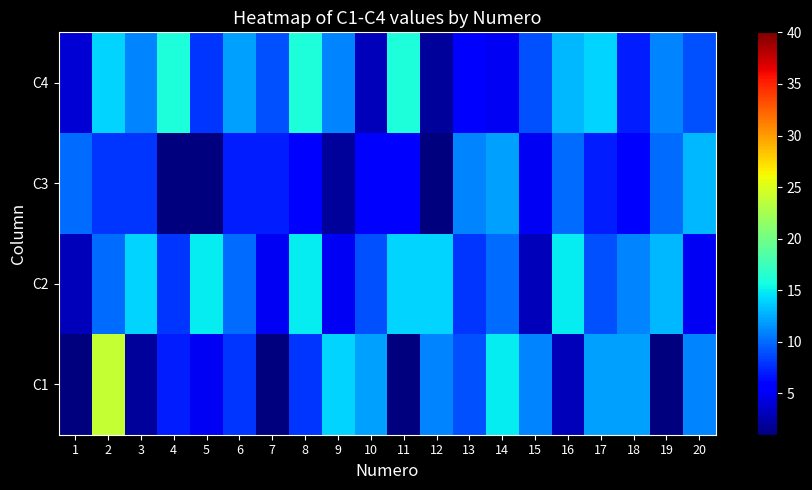

Reading left to right, transcribe all the data shown in this chart.

C1: 1=1	2=24	3=2	4=7	5=5	6=8	7=1	8=8	9=14	10=12	11=1	12=11	13=9	14=15	15=11	16=3	17=12	18=12	19=1	20=11
C2: 1=3	2=10	3=14	4=8	5=15	6=10	7=5	8=15	9=5	10=9	11=14	12=14	13=8	14=10	15=3	16=15	17=9	18=11	19=13	20=5
C3: 1=10	2=8	3=8	4=1	5=1	6=7	7=7	8=6	9=2	10=6	11=6	12=1	13=11	14=12	15=5	16=10	17=7	18=6	19=10	20=13
C4: 1=4	2=14	3=11	4=16	5=8	6=12	7=9	8=16	9=11	10=3	11=16	12=2	13=6	14=5	15=9	16=13	17=14	18=7	19=11	20=9